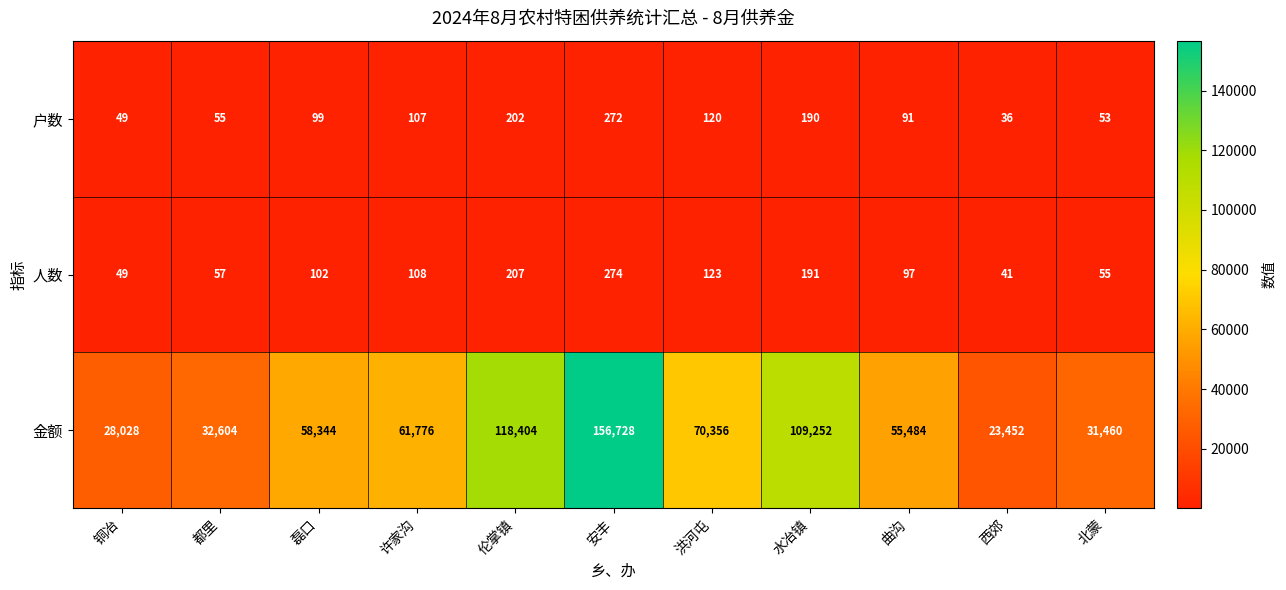

At 水冶镇, list the series in order from largest to smallest.

金额, 人数, 户数